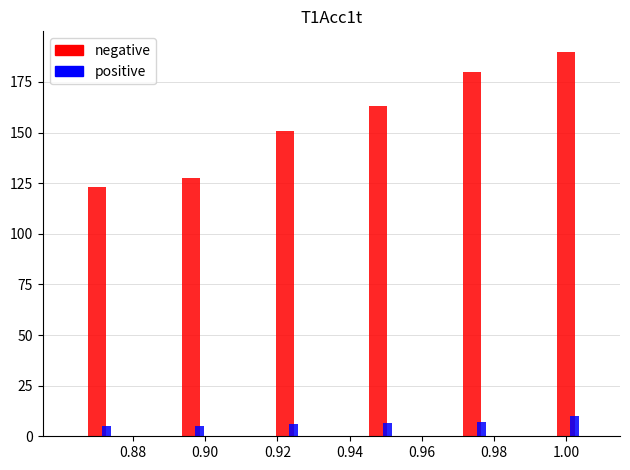

What is the smallest value displayed?

5.1